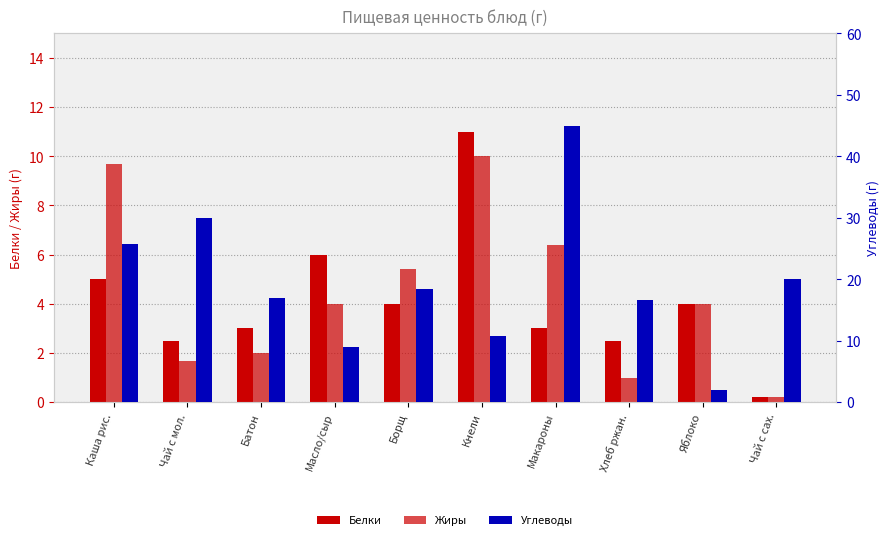

Is the value of Углеводы at Хлеб ржан. greater than the value of Белки at Яблоко?

Yes